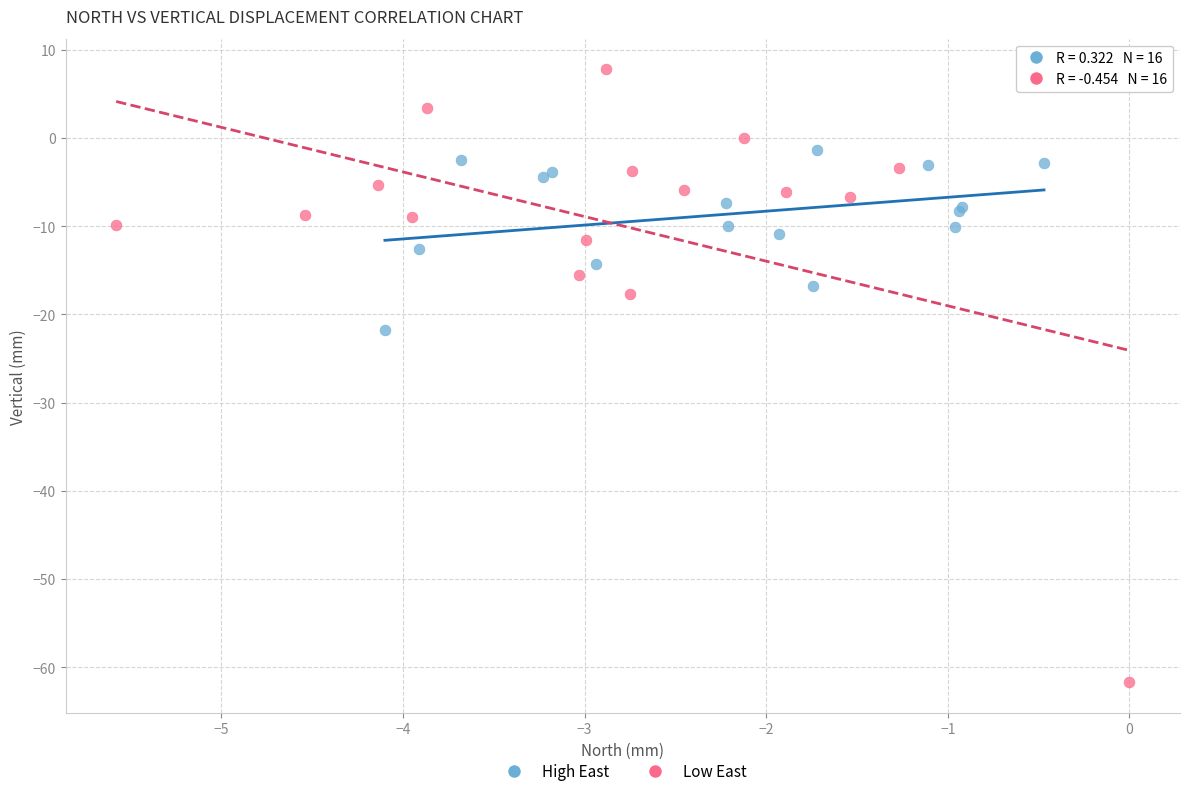

Which series reaches the minimum Y coordinate?

Low East